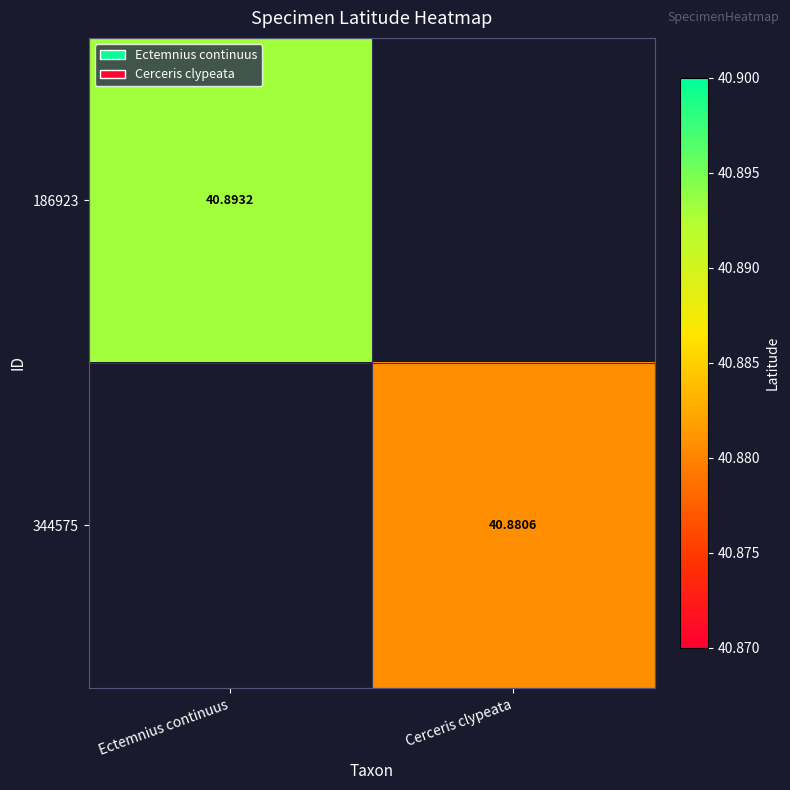

How many series are shown in this chart?

2